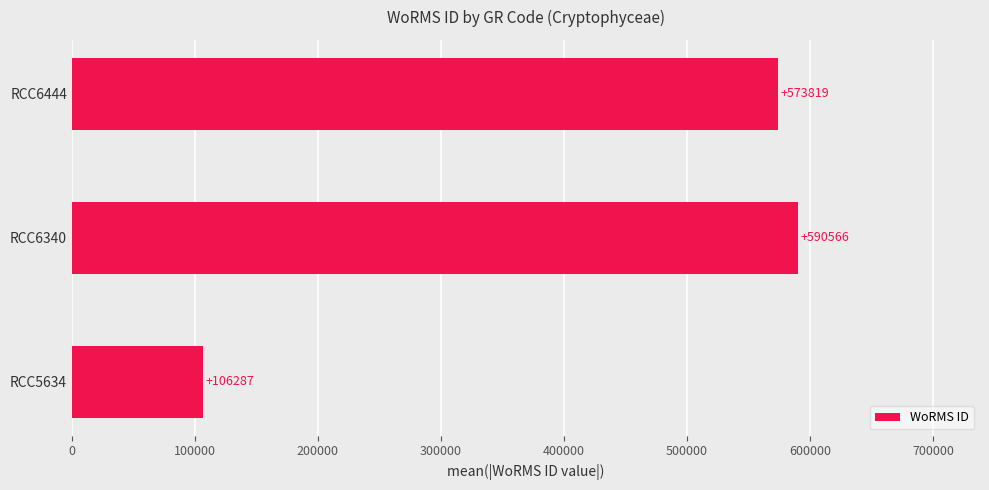

What is the sum of all values?

1270672